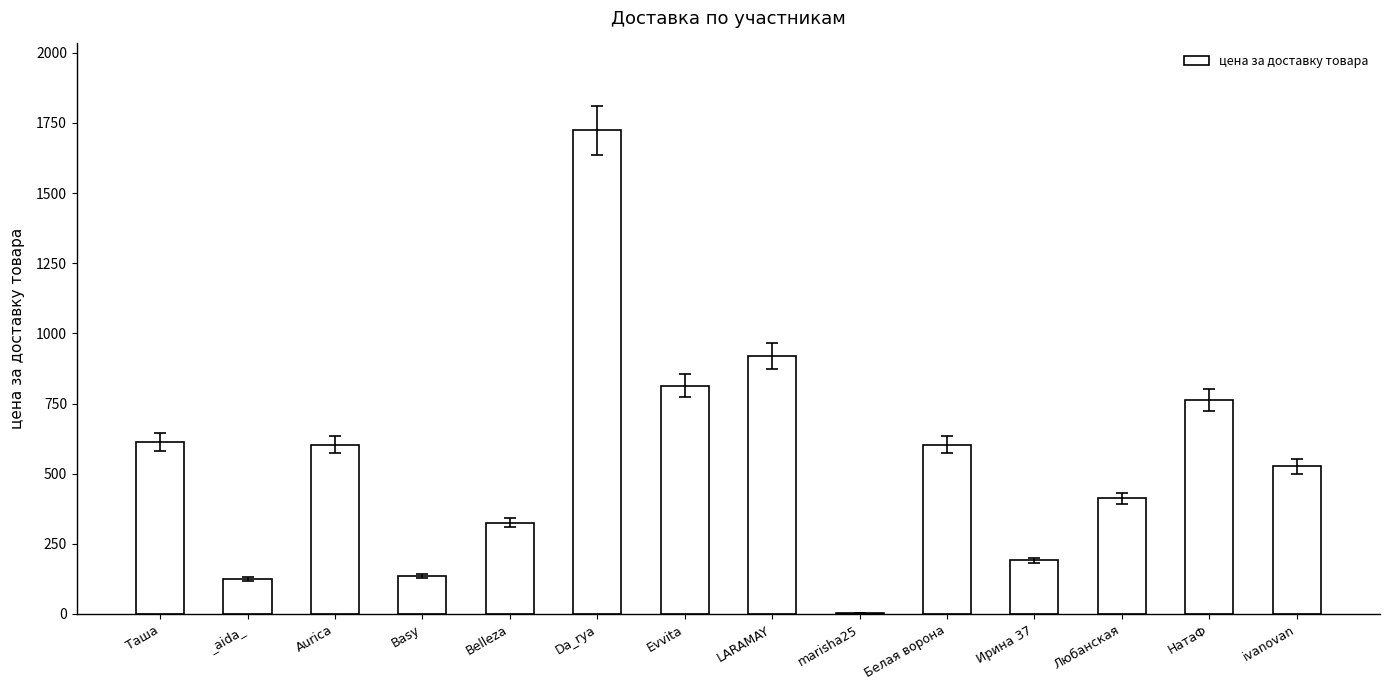

What is the sum of the values at Belleza and НатаФ?

1088.6